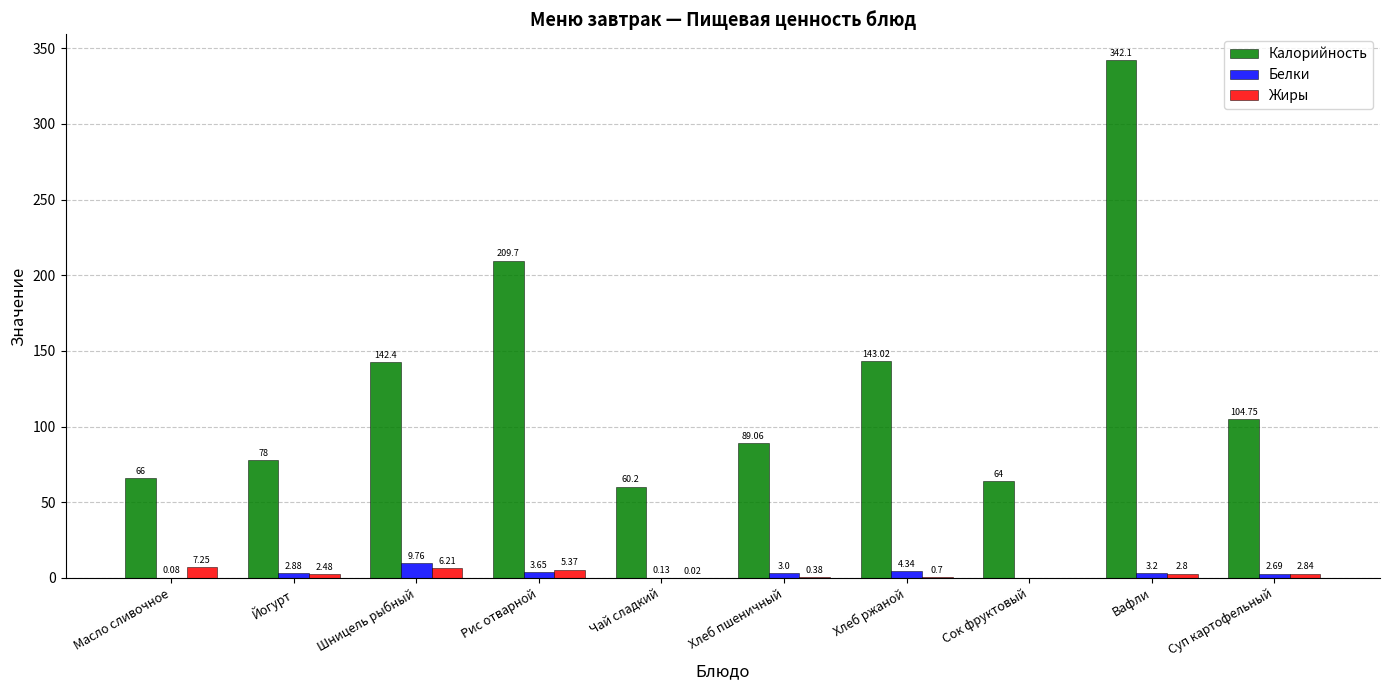

Which series changed the most between Чай сладкий and Вафли?

Калорийность